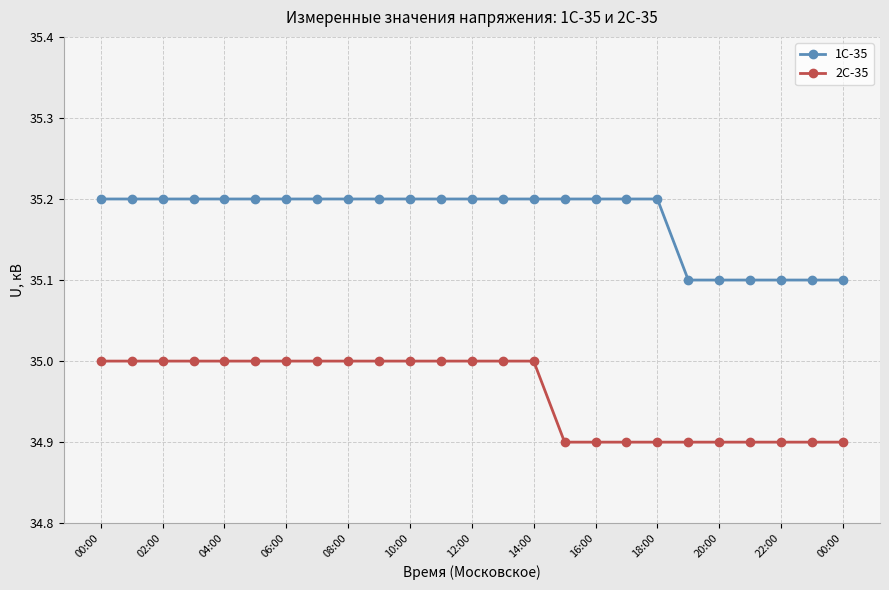

True or false: 2С-35 and 1С-35 intersect in this chart.

False